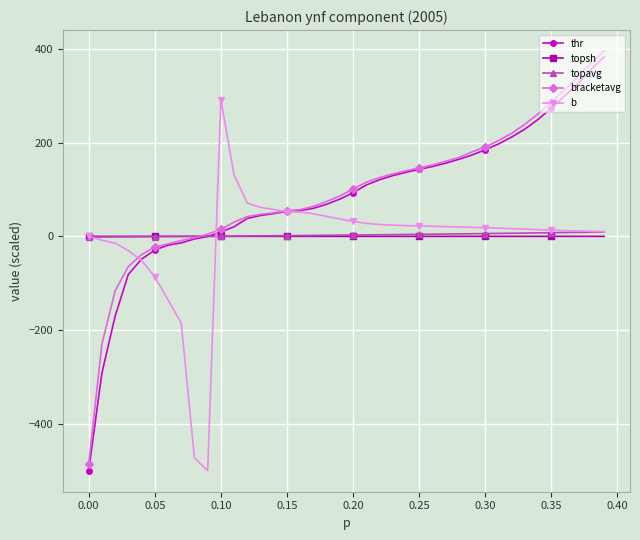

True or false: b has more than 0 points higher than both neighbors.

True